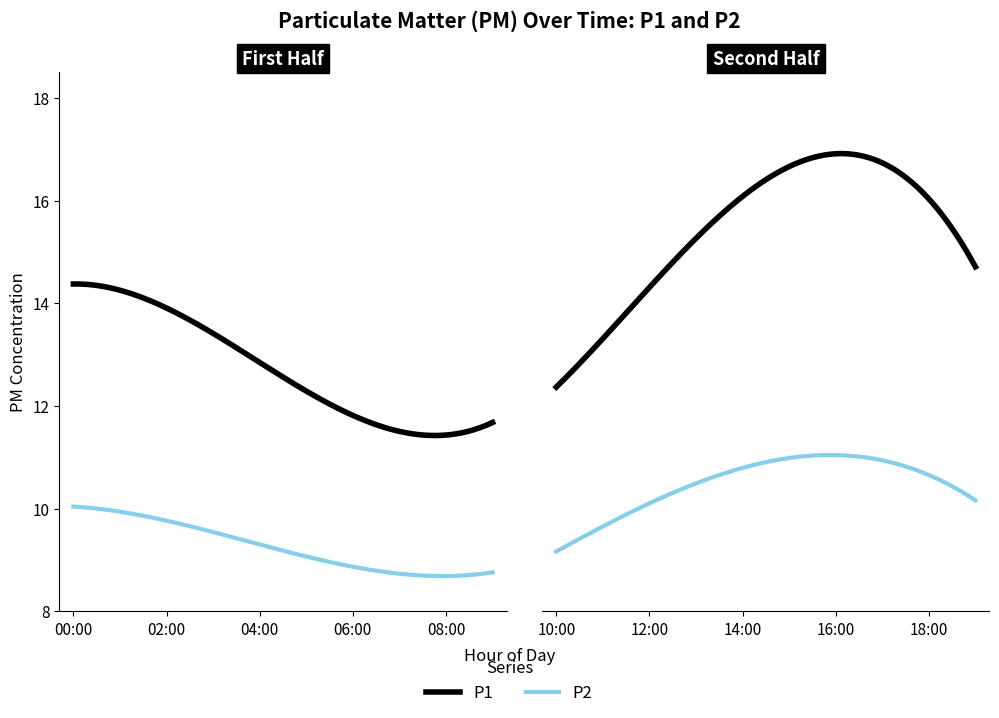

Which series has the widest spread of values?

P1